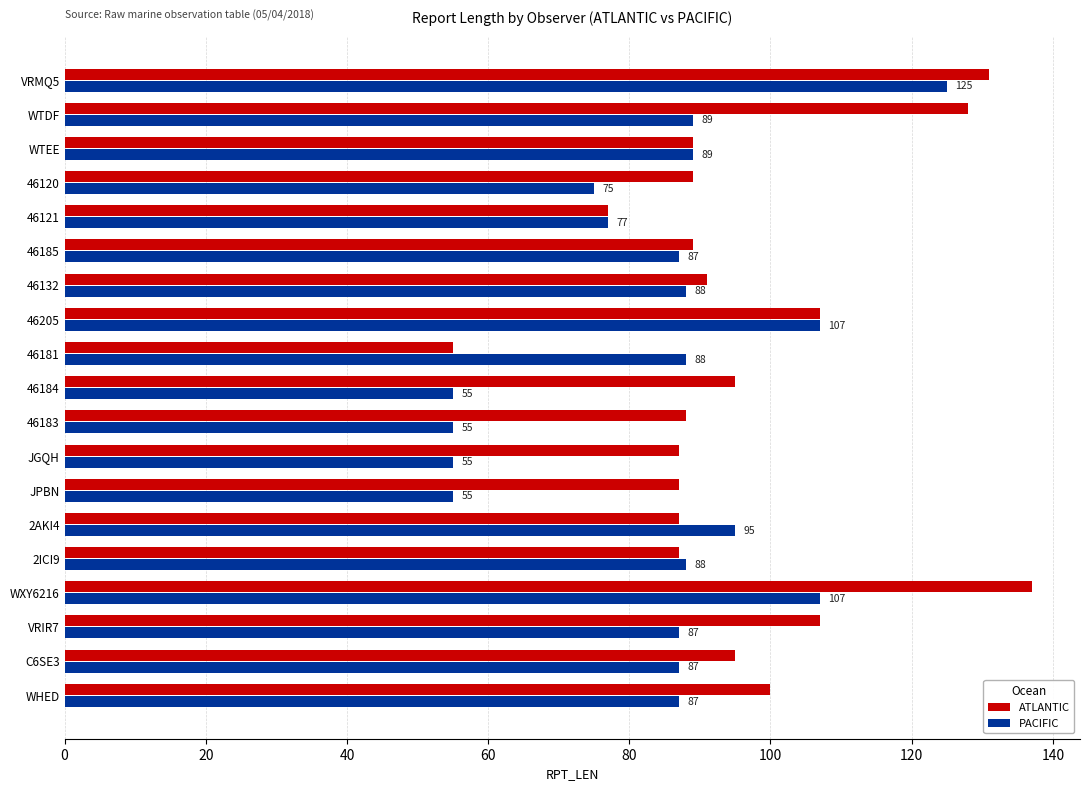

At which category is the sum across all series the highest?

VRMQ5